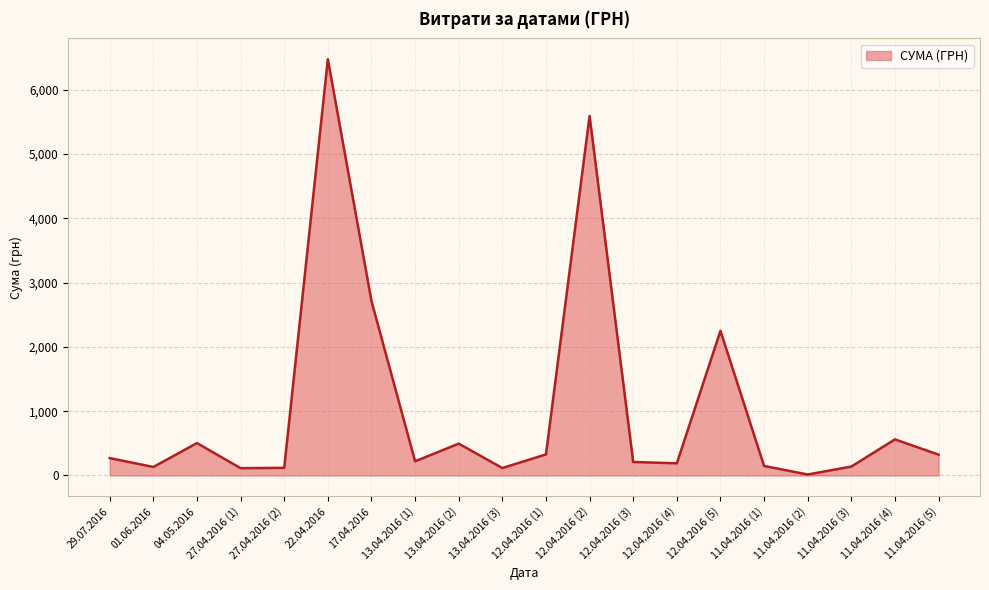

Approximately how many times larger is the value at 11.04.2016 (1) compared to 13.04.2016 (1)?

0.7